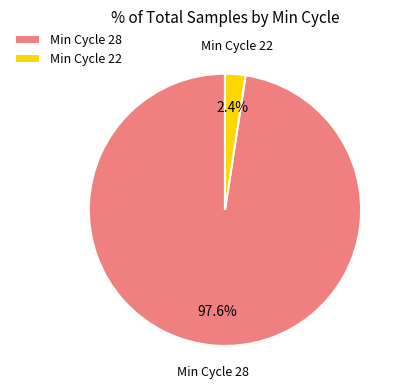

What is the total percentage of Min Cycle 22 and Min Cycle 28?

100.0%